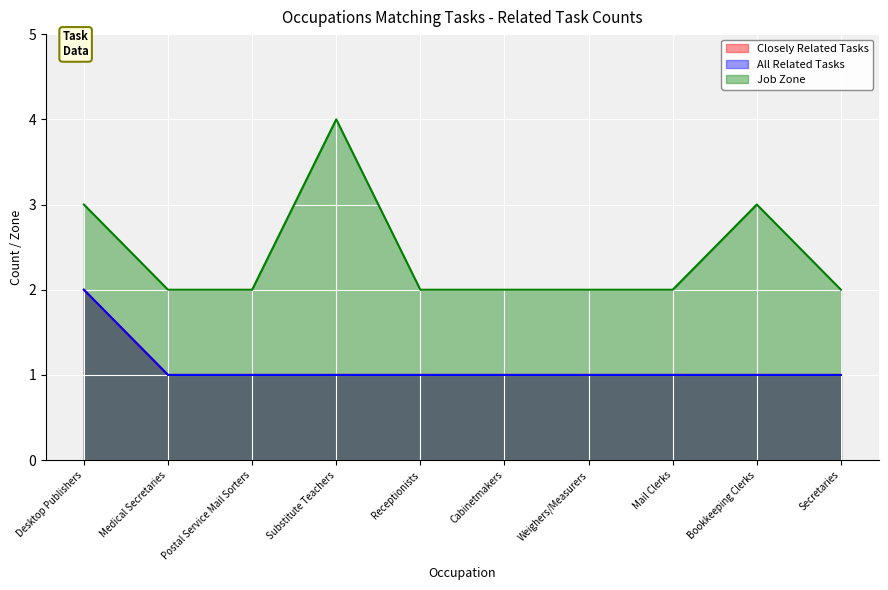

At which category does the chart reach its peak across all series?

Substitute Teachers